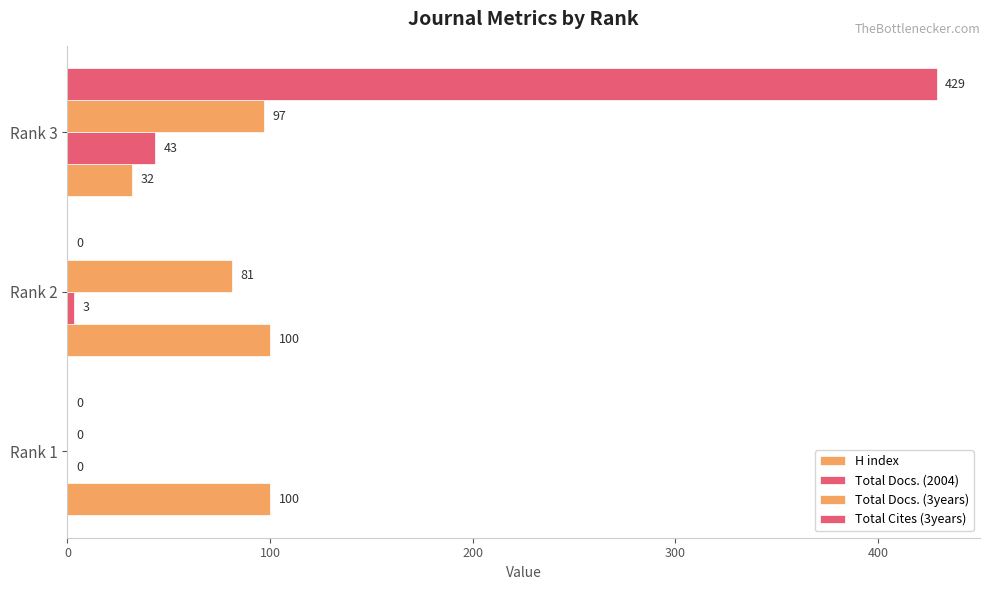

How many data points does each series have?

3